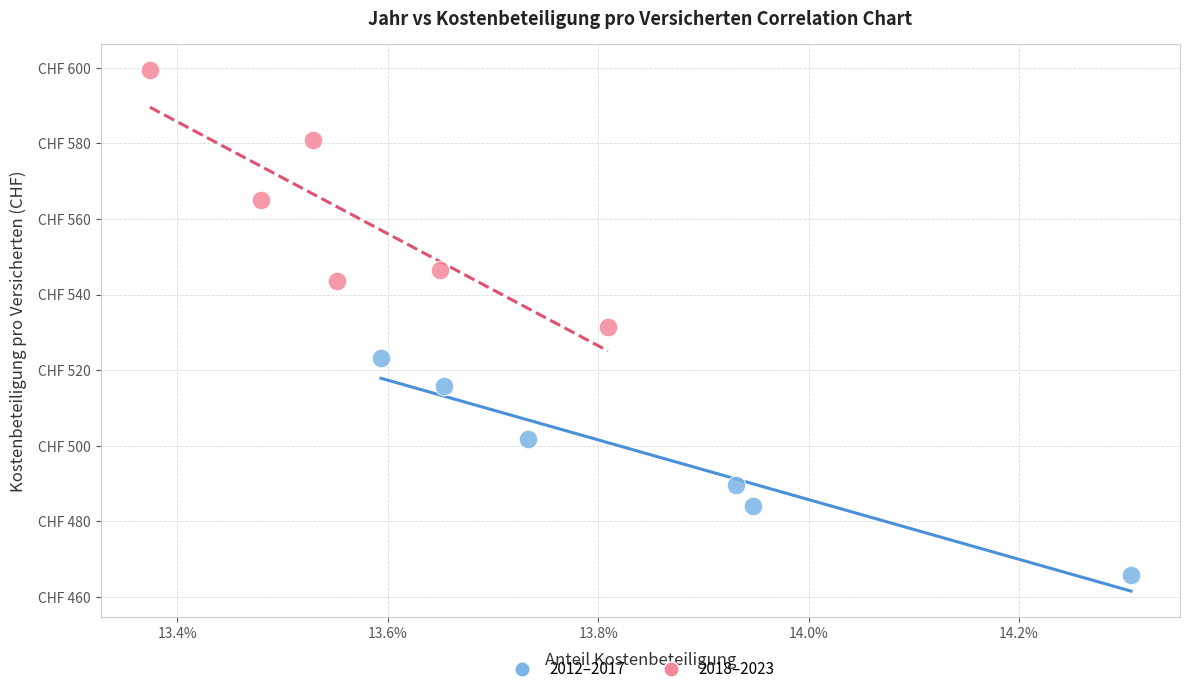

Which series has the widest spread of Y values?

2018–2023